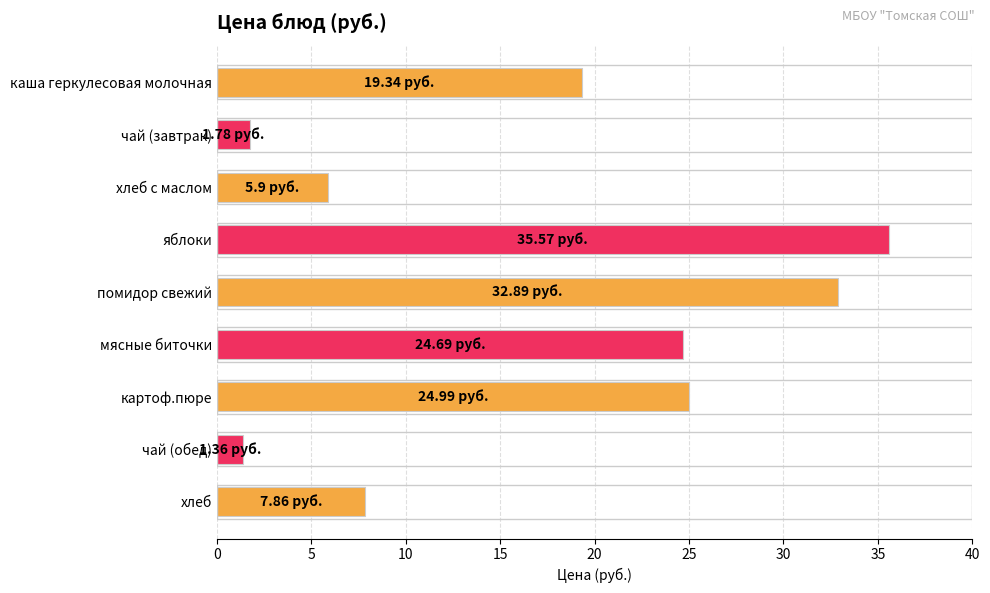

What is the label of the 7th bar from the bottom?

хлеб с маслом